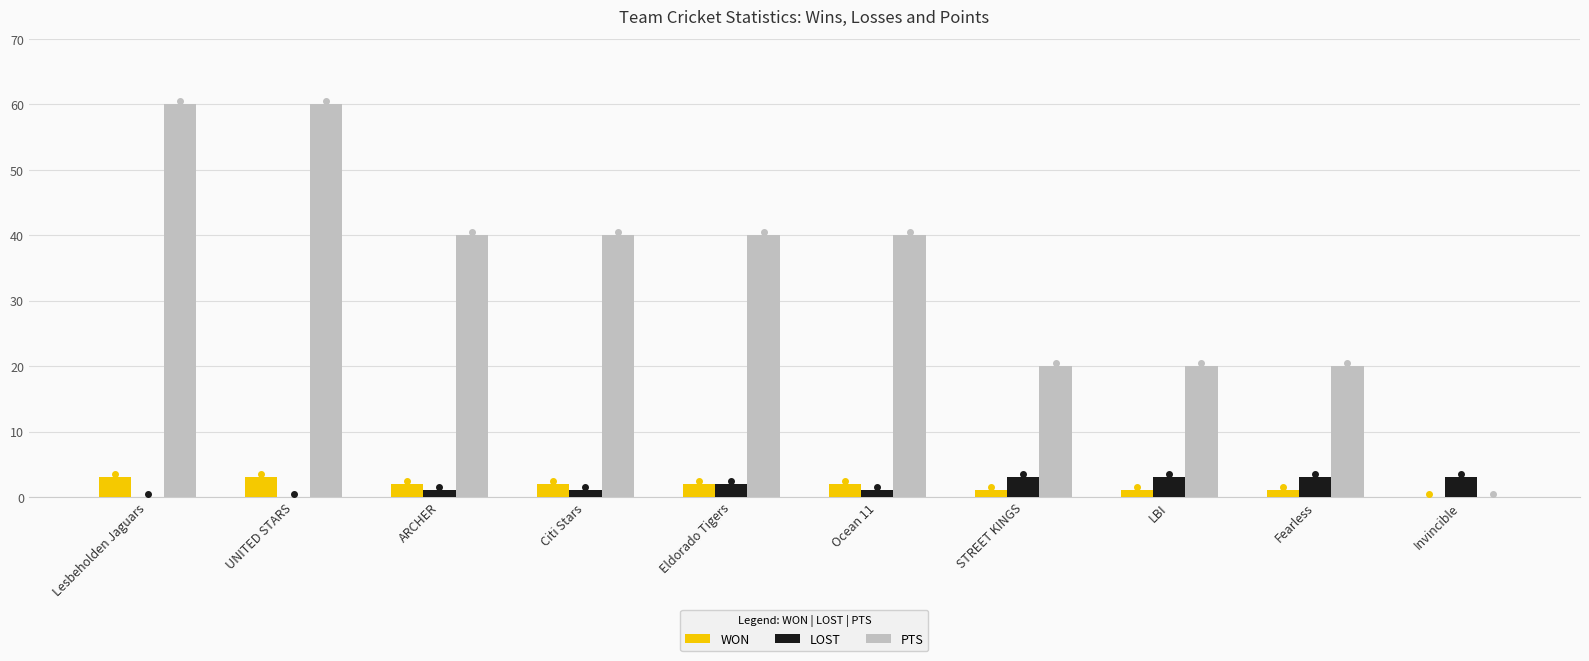

Is the value of LOST at Fearless greater than the value of WON at Fearless?

Yes